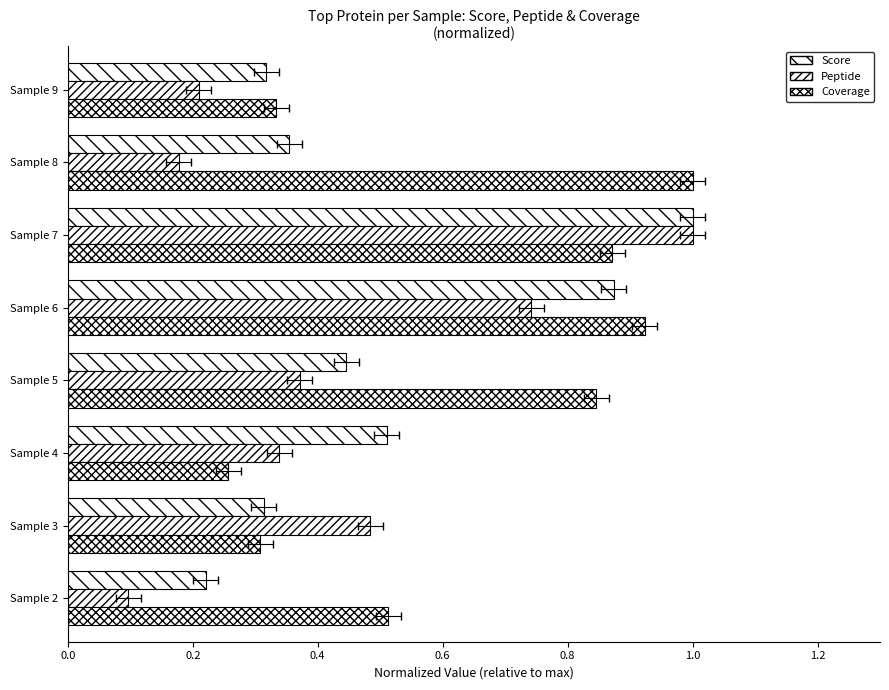

How many bars are there in each group?

3